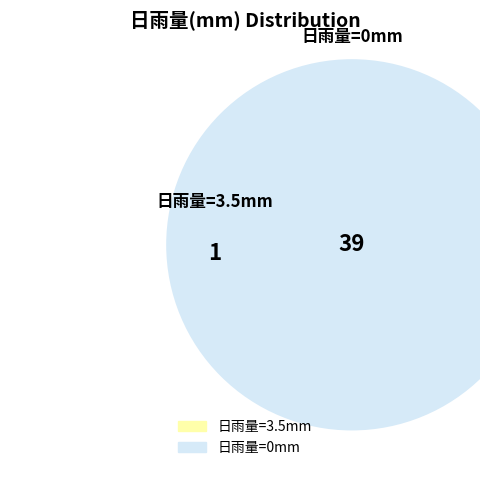

True or false: 0 accounts for 0% of the total.

True